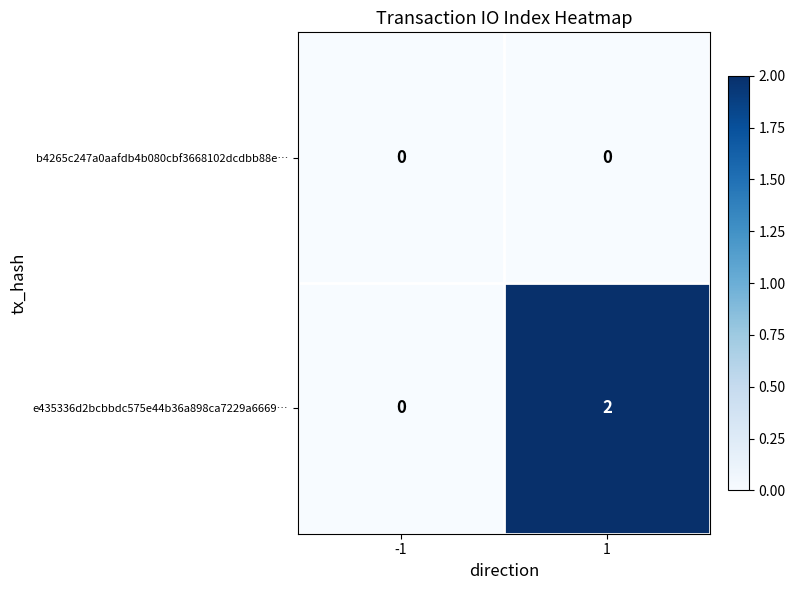

Rank the series at 1 from highest to lowest value.

e435336d2bcbbdc575e44b36a898ca7229a6669…, b4265c247a0aafdb4b080cbf3668102dcdbb88e…